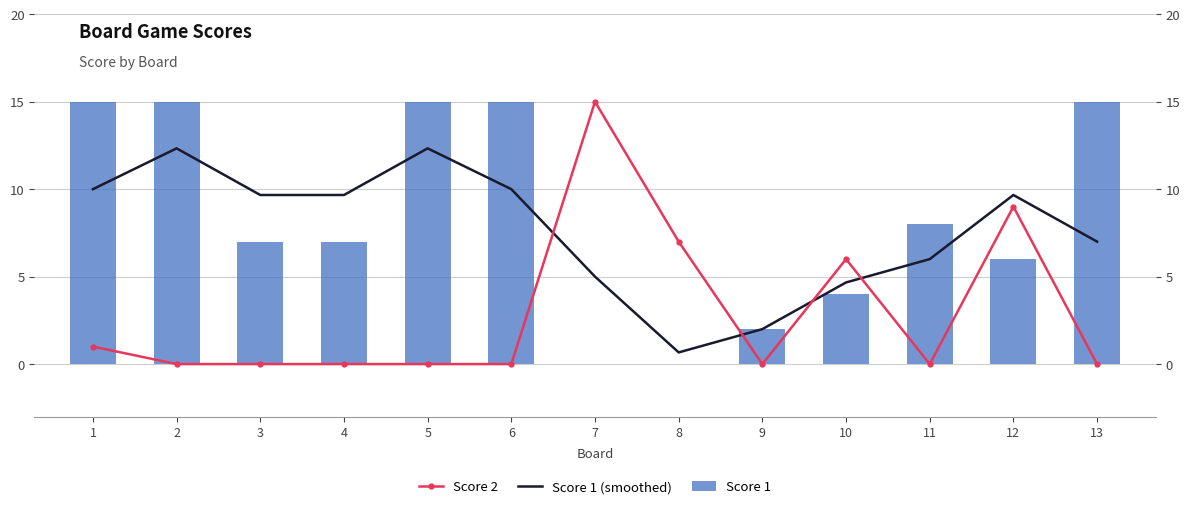

How many values in the Score 1 series exceed 7?

6